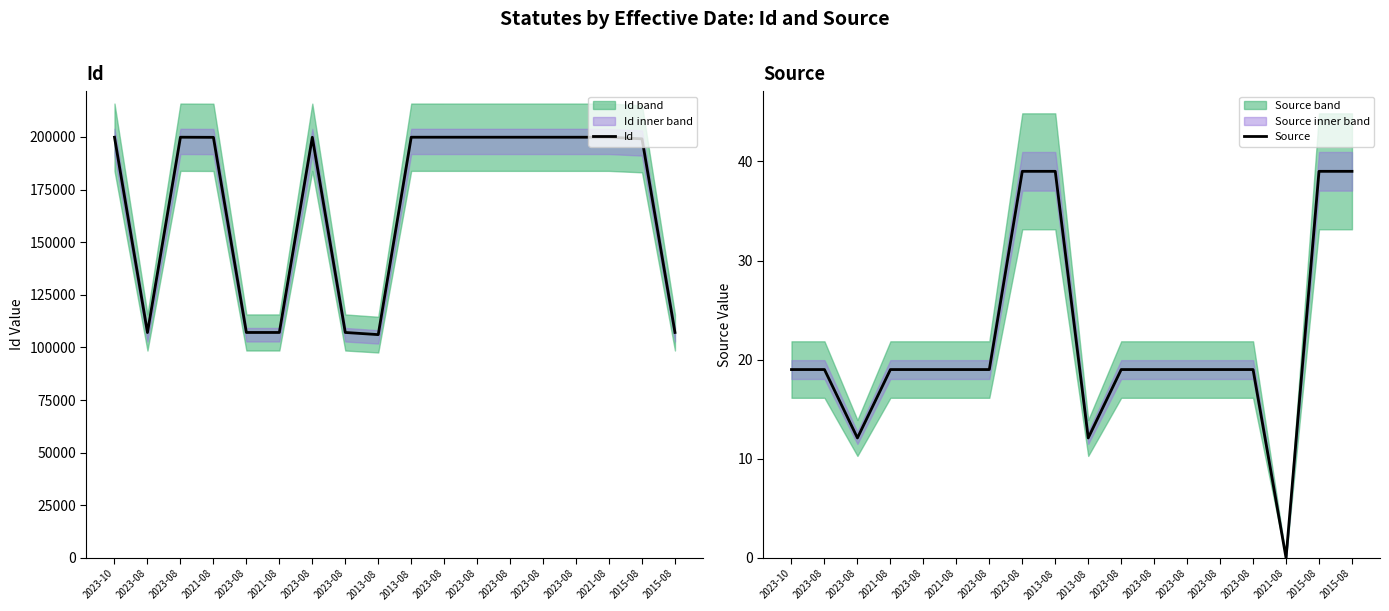

What is the difference between the Id values at 2015-08 and 2023-08?

764.0